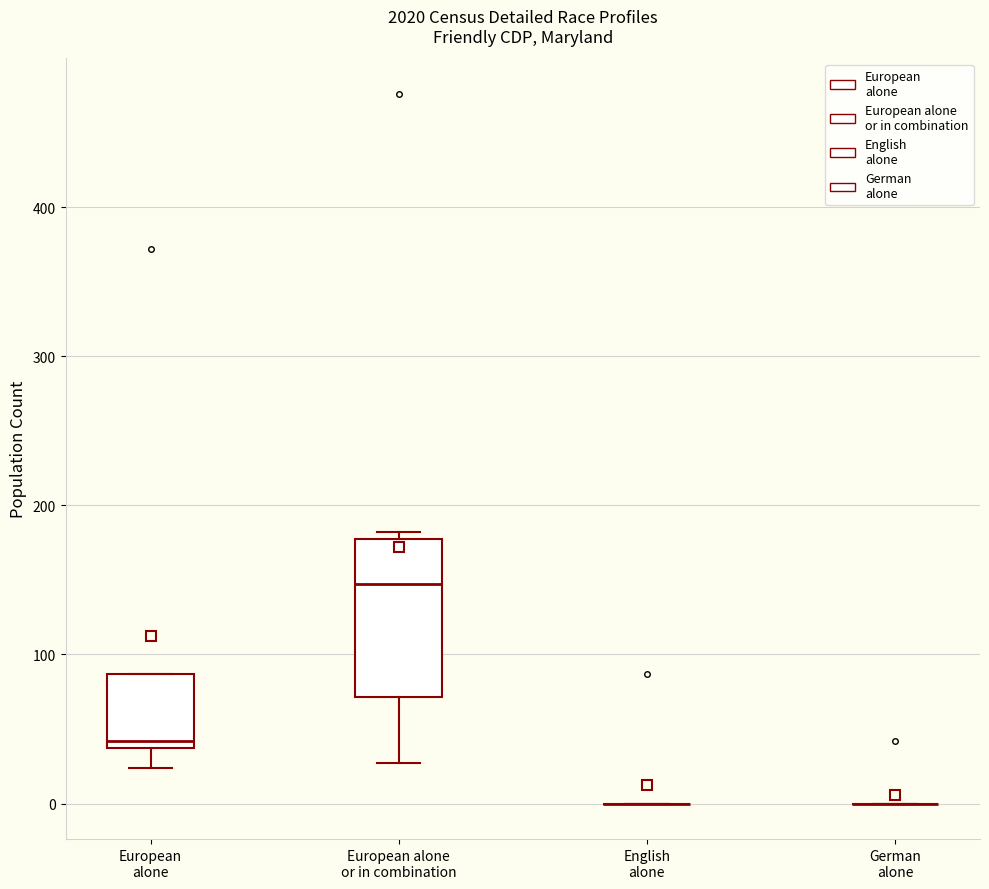

Which box is the tallest, from its lower edge to its upper edge?

European alone or in combination